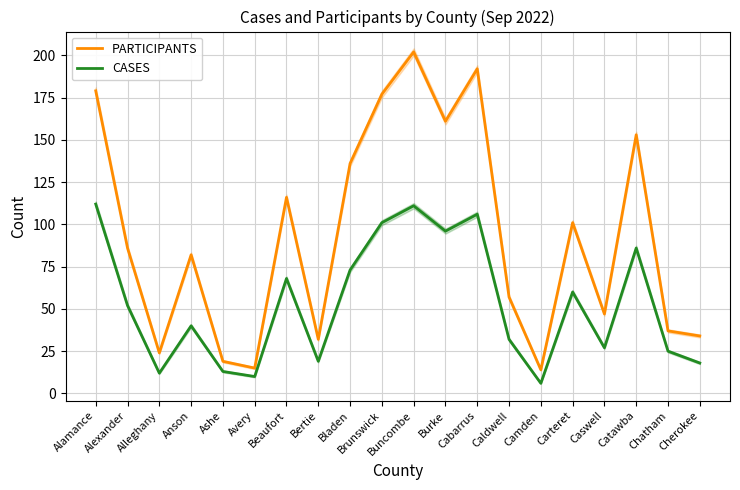

True or false: CASES has a value of 96 at Burke.

True